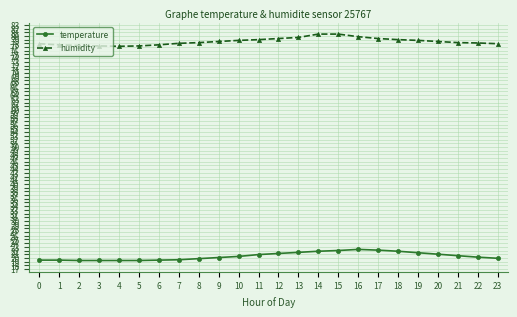

List the series in order of their overall mean, lowest first.

temperature, humidity